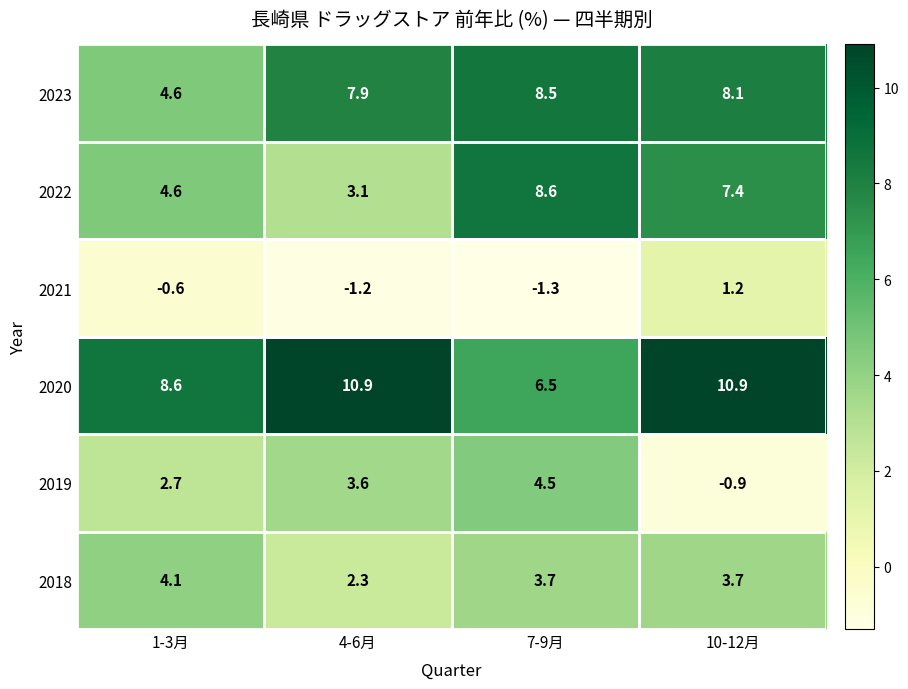

How many data points in 2021 are less than 0?

3